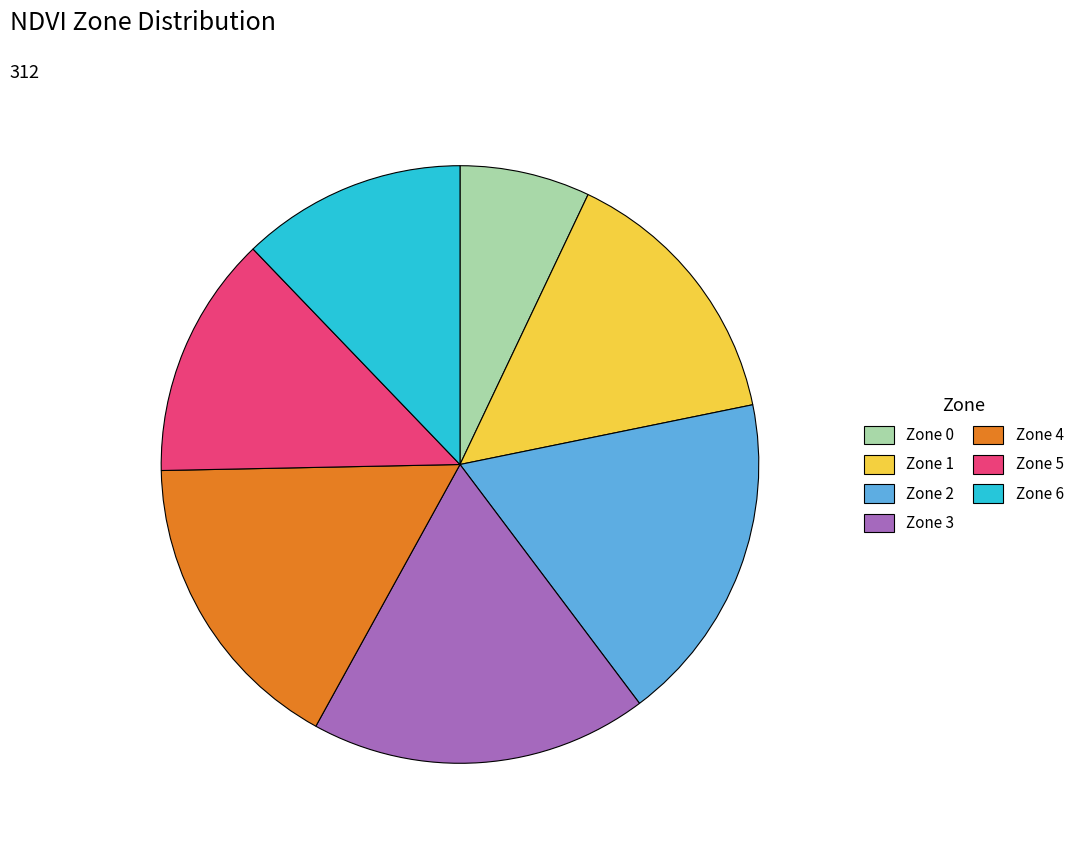

True or false: Zone 0 accounts for 1% of the total.

False